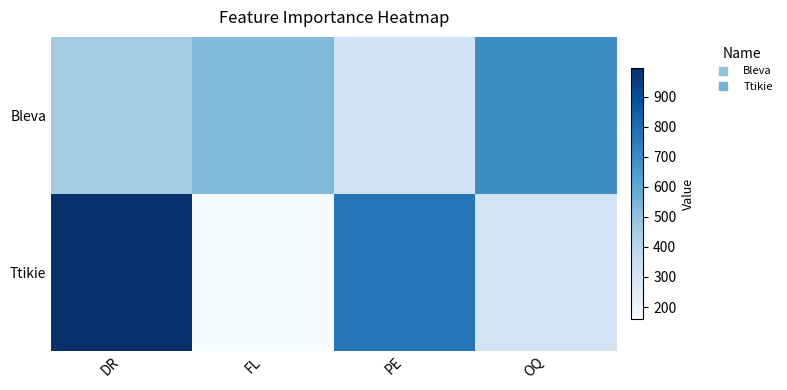

Which has a higher value, FL or DR?

FL